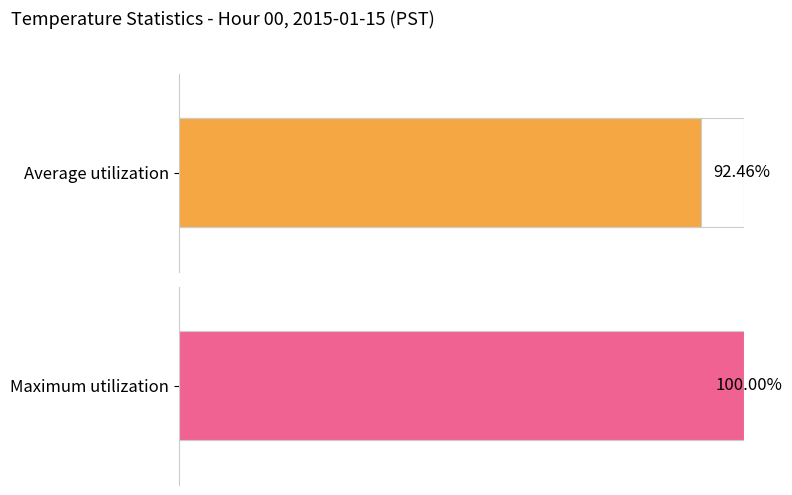

The Average utilization series shows 4.8 at 2. True or false?

False